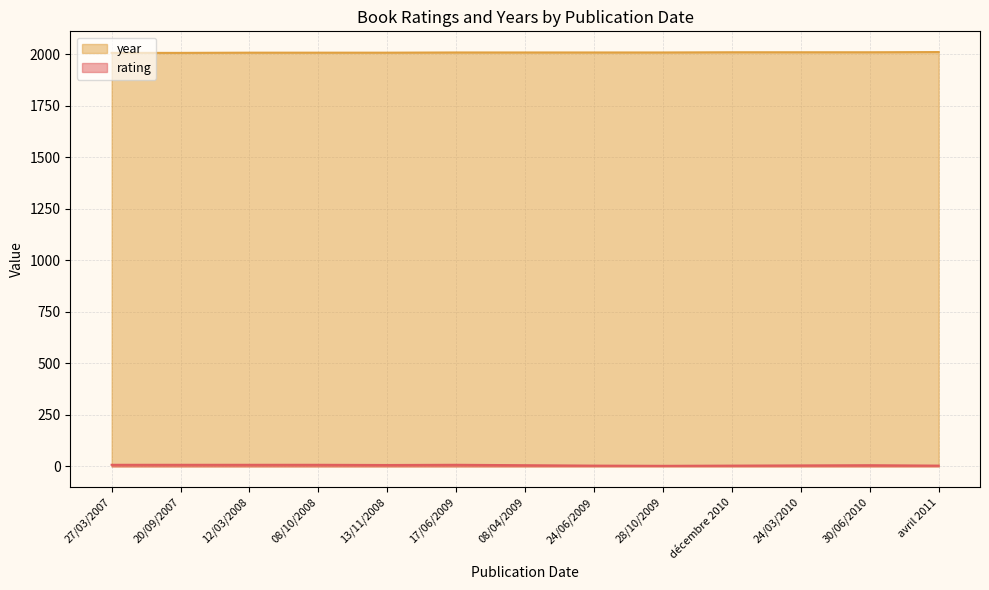

List the labels in order of rating value, smallest first.

28/10/2009, décembre 2010, avril 2011, 24/06/2009, 24/03/2010, 30/06/2010, 08/04/2009, 13/11/2008, 17/06/2009, 27/03/2007, 20/09/2007, 12/03/2008, 08/10/2008